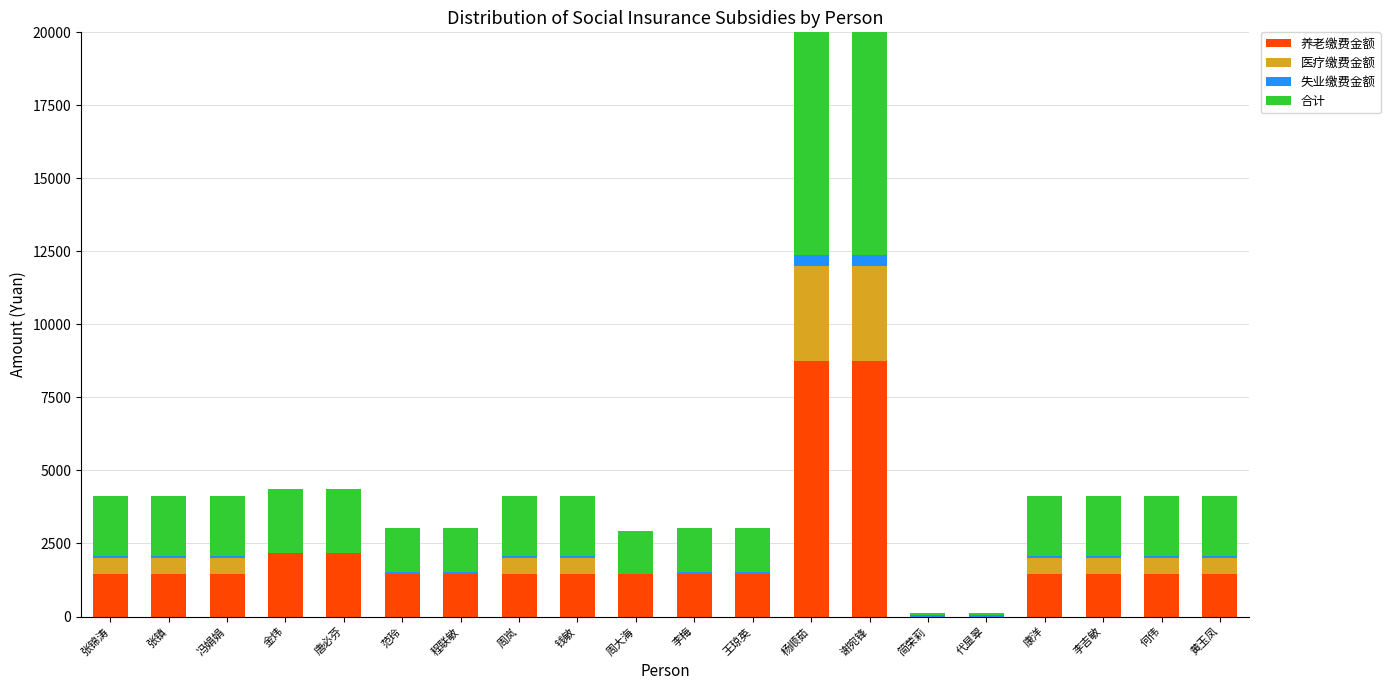

The value of 医疗缴费金额 at 代显翠 is -1762. True or false?

False